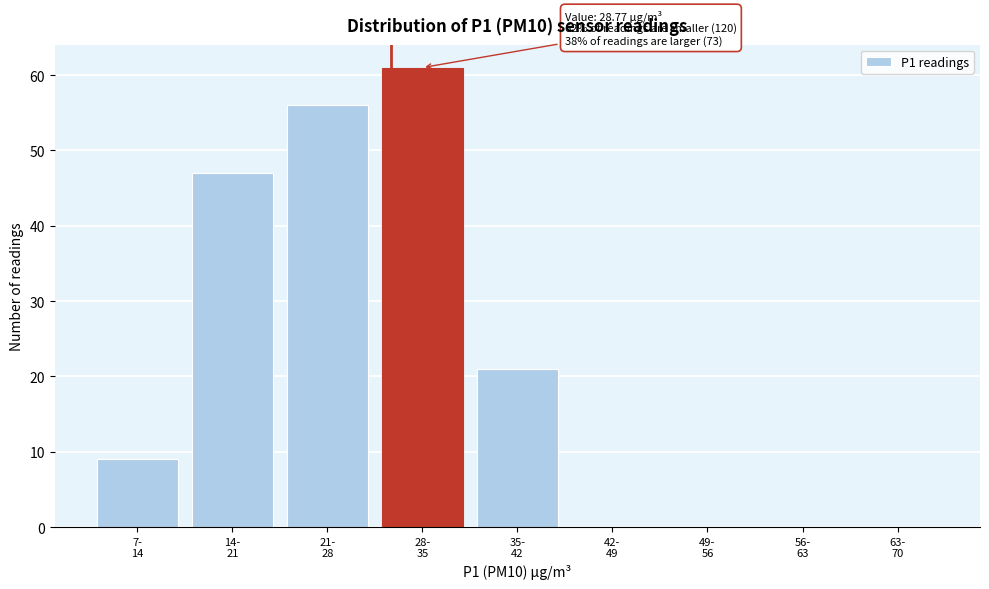

What is the maximum value shown in the chart?

61